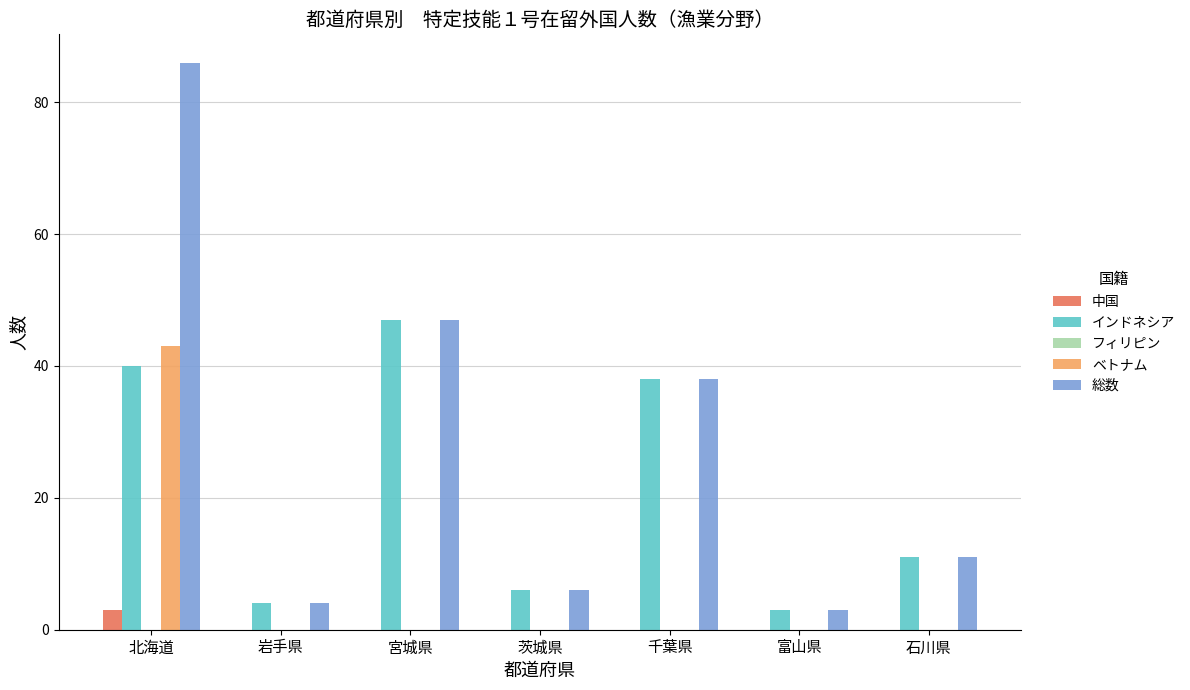

True or false: 中国 has a value of 0 at 宮城県.

True